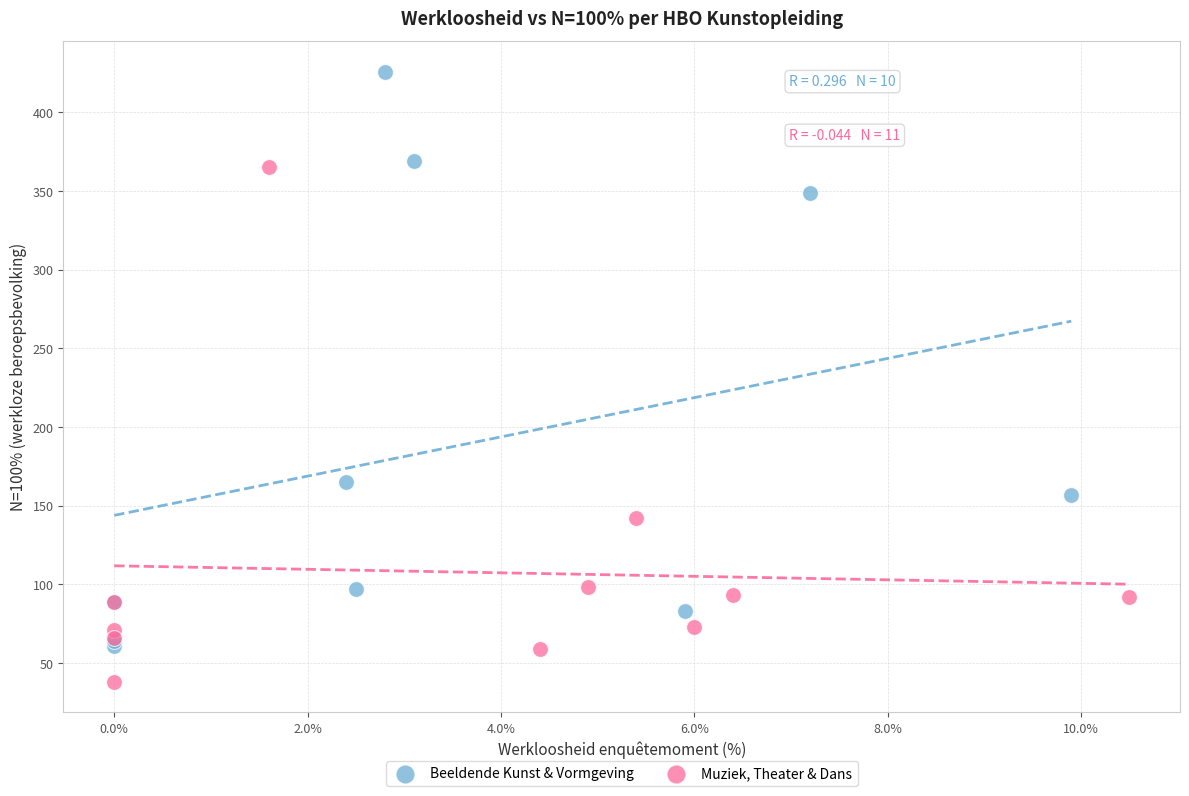

Which series contains the lowest Y value?

Muziek, Theater & Dans